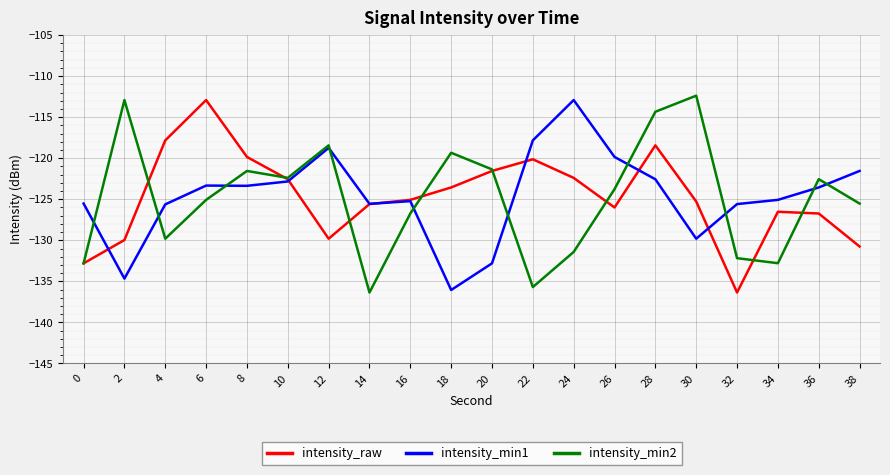

Which series changed the most between 20 and 36?

intensity_min1